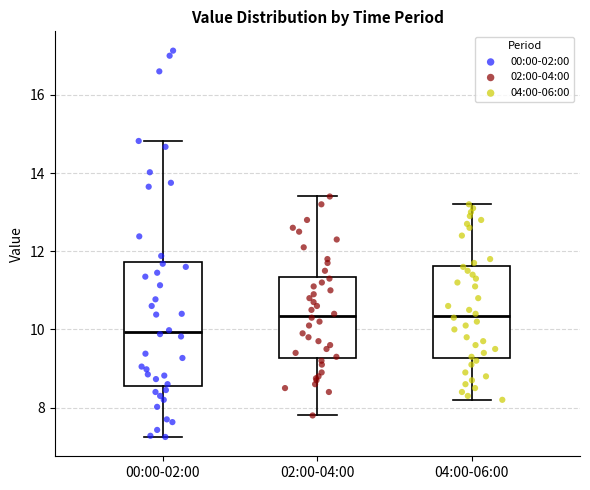

Reading left to right, read every box against the y-axis: the position of its median line, the range the box covers, and the ends of its whiskers. The values are not printed on the chart, so give them approximately, as read against the axis.

00:00-02:00: median 10.0, box 8.6 to 11.8, whiskers 7.2 to 14.8
02:00-04:00: median 10.4, box 9.2 to 11.4, whiskers 7.8 to 13.4
04:00-06:00: median 10.4, box 9.2 to 11.6, whiskers 8.2 to 13.2